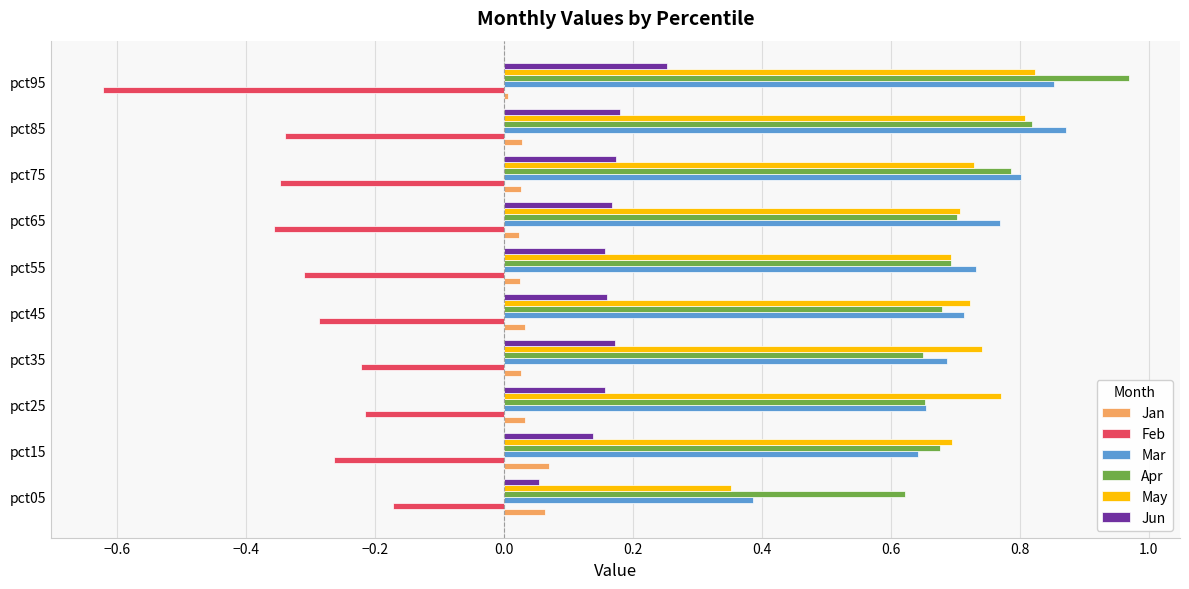

Is it true that May equals 0.7 at pct35?

True